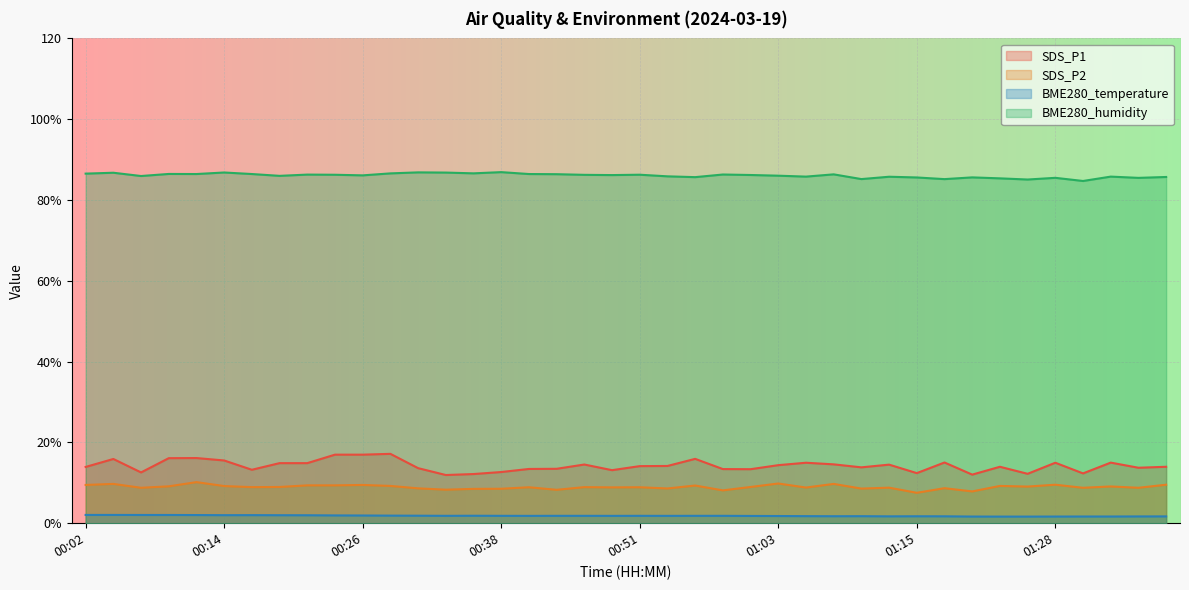

In SDS_P1, how many points are higher than both neighbors (excluding endpoints)?

11